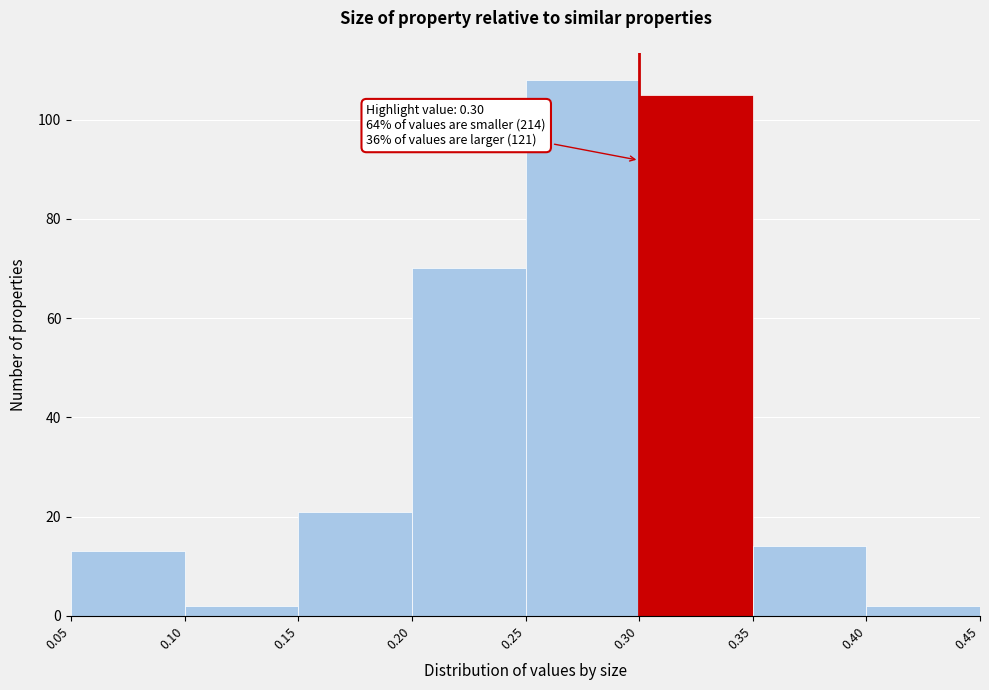

Over which range of the x-axis is the bar tallest?

0.25 to 0.30